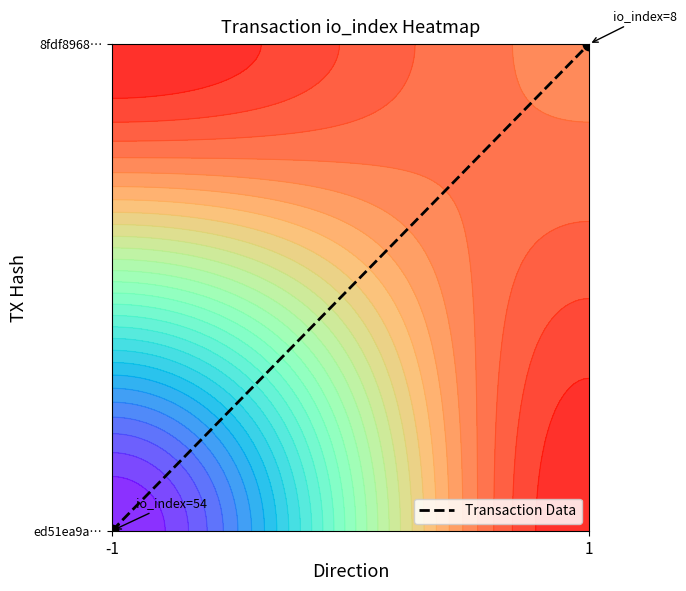

The chart shows a value of 0 at -1. True or false?

False